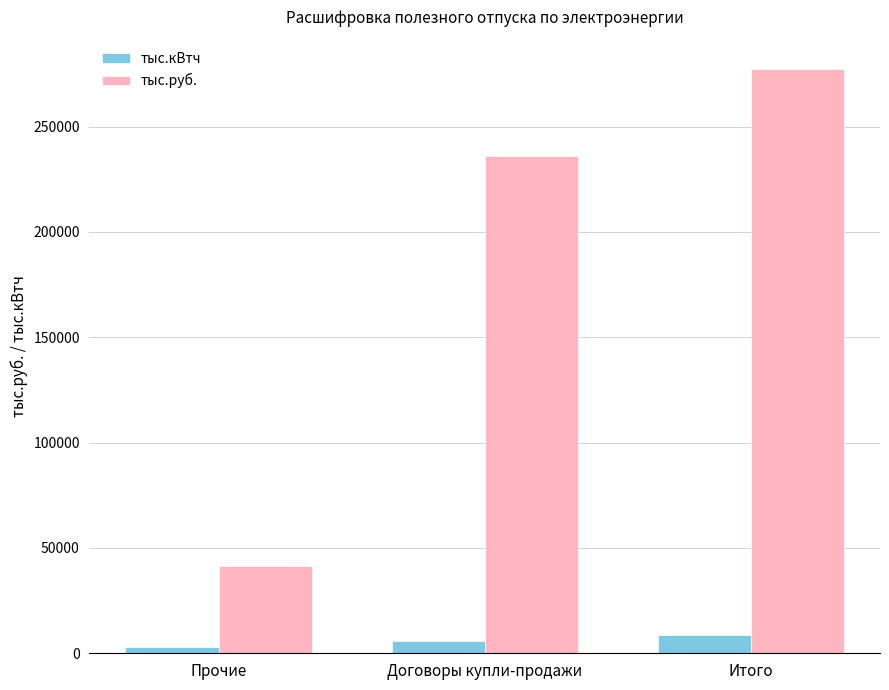

Which series changed the most between Прочие and Итого?

тыс.руб.